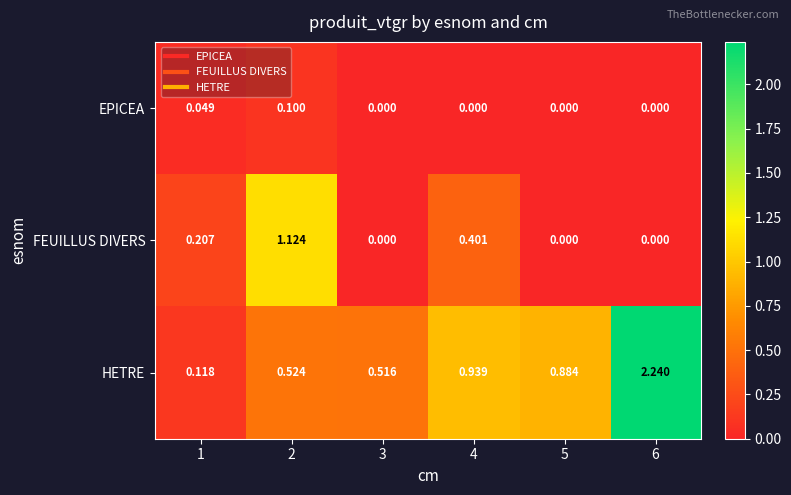

Which series has the largest total across all categories?

HETRE